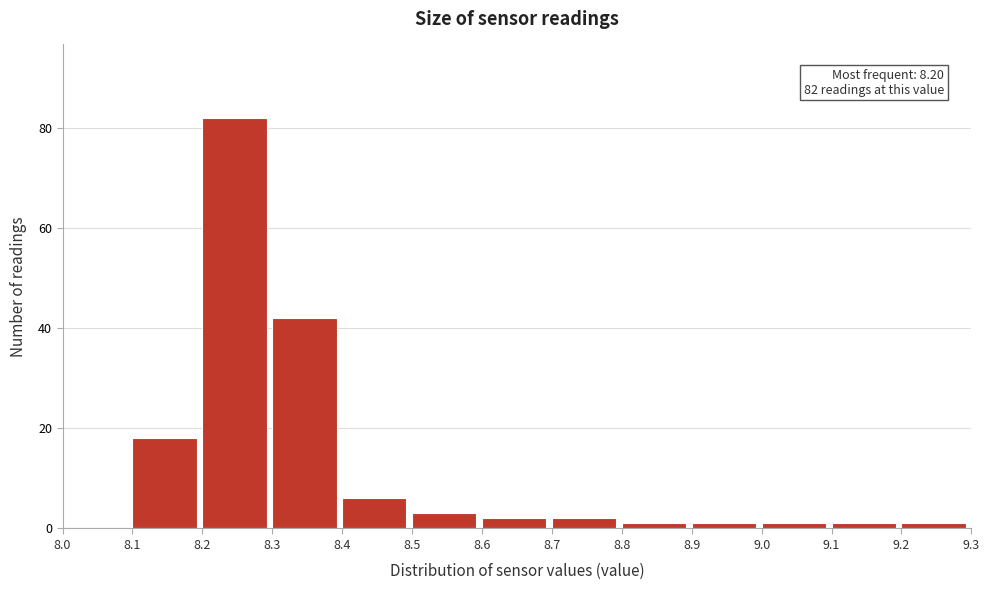

Reading right to left, transcribe all the data shown in this chart.

9.2=1	9.1=1	9.0=1	8.9=1	8.8=1	8.7=2	8.6=2	8.5=3	8.4=6	8.3=42	8.2=82	8.1=18	8.0=0